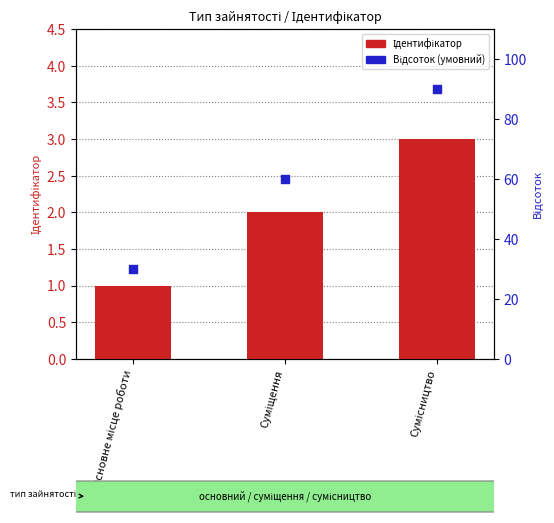

At how many categories does at least one series exceed 56?

2